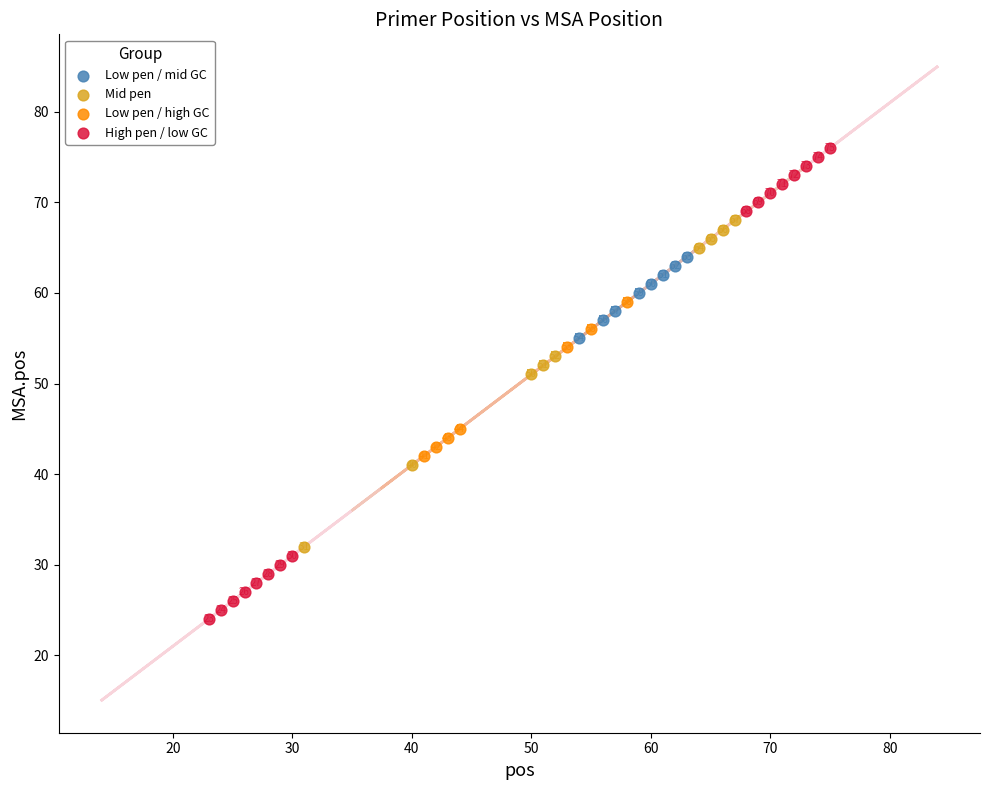

Which series contains the lowest Y value?

High pen / low GC